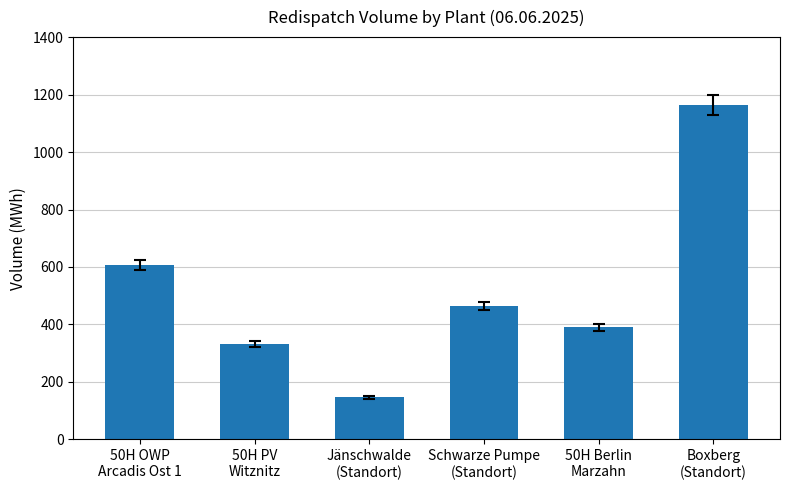

Reading left to right, what are all the values shown in this chart?

50H OWP
Arcadis Ost 1=607.5	50H PV
Witznitz=333.0	Jänschwalde
(Standort)=146.0	Schwarze Pumpe
(Standort)=464.0	50H Berlin
Marzahn=390.0	Boxberg
(Standort)=1165.0